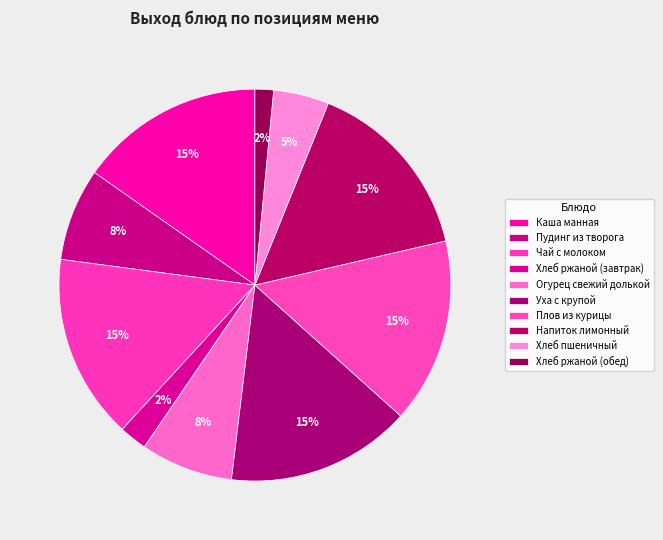

What percentage is NOT represented by Чай с молоком?

84.7%